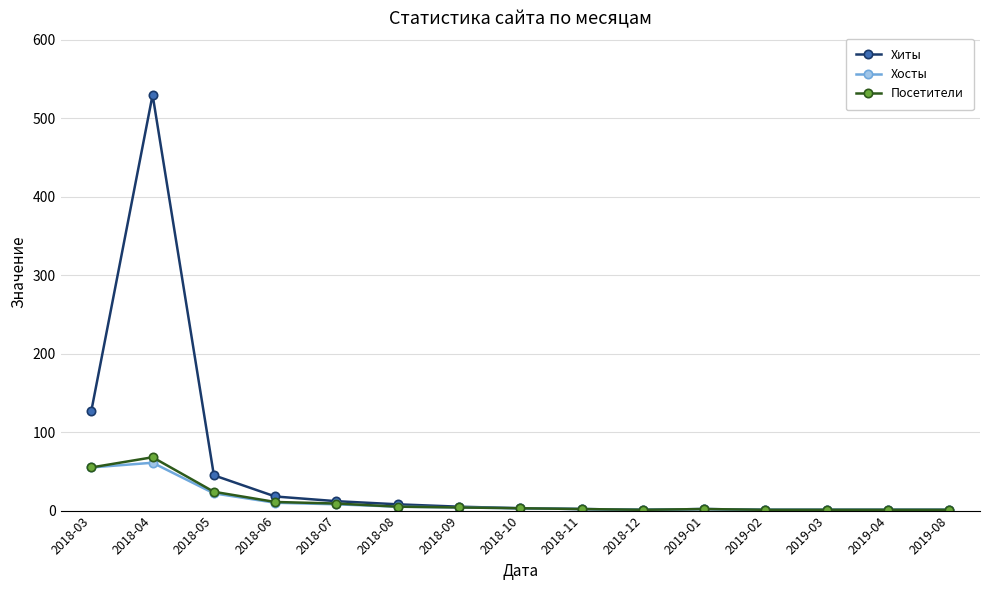

What is the difference between the Хосты values at 2018-06 and 2019-02?

9